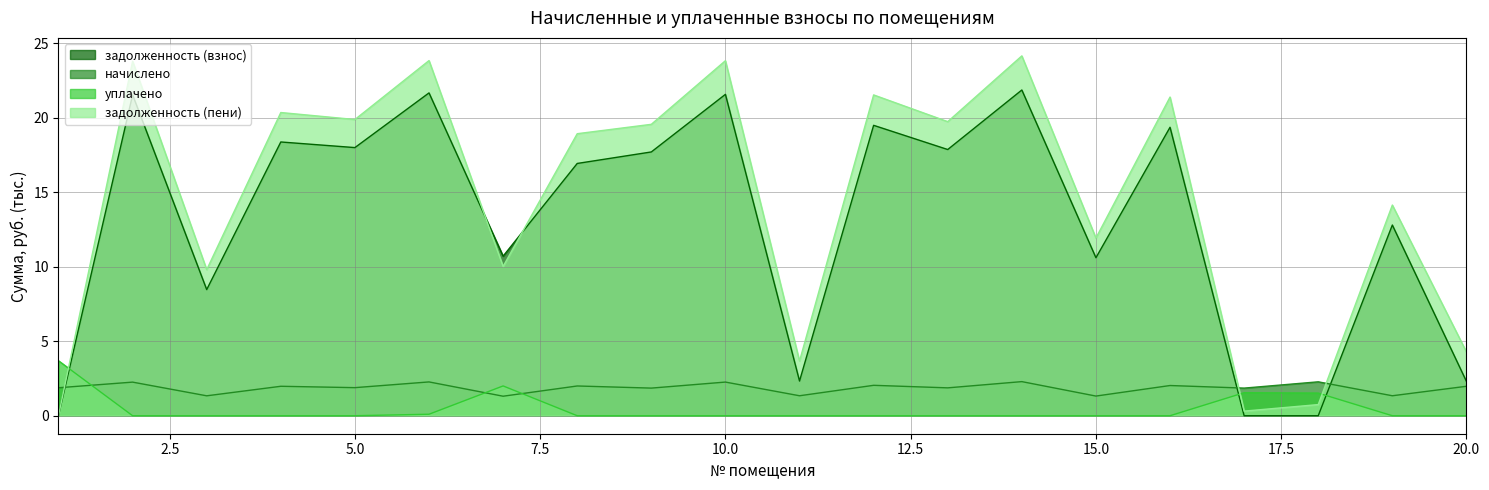

What is the sum of the задолженность (пени) values at 3 and 8?

28.7